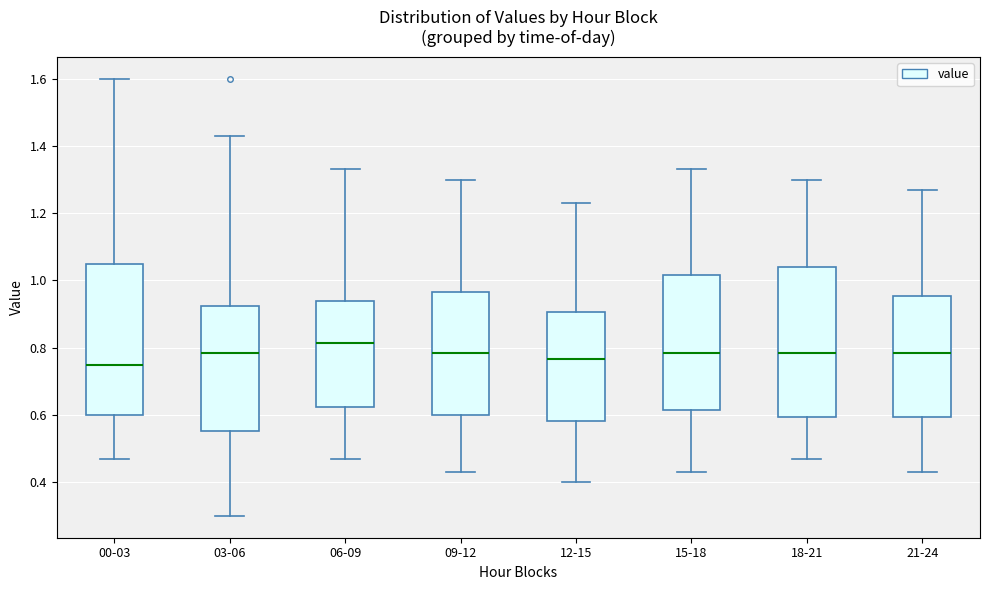

Reading left to right, transcribe this box plot: for each box, give where its median line is, the range the box spans, and where its two whiskers end, as read against the y-axis. The values are not printed on the chart, so give them approximately, as read against the axis.

00-03: median 0.76, box 0.60 to 1.04, whiskers 0.48 to 1.60
03-06: median 0.78, box 0.56 to 0.92, whiskers 0.30 to 1.44
06-09: median 0.82, box 0.62 to 0.94, whiskers 0.48 to 1.34
09-12: median 0.78, box 0.60 to 0.96, whiskers 0.44 to 1.30
12-15: median 0.76, box 0.58 to 0.90, whiskers 0.40 to 1.24
15-18: median 0.78, box 0.62 to 1.02, whiskers 0.44 to 1.34
18-21: median 0.78, box 0.60 to 1.04, whiskers 0.48 to 1.30
21-24: median 0.78, box 0.60 to 0.96, whiskers 0.44 to 1.28